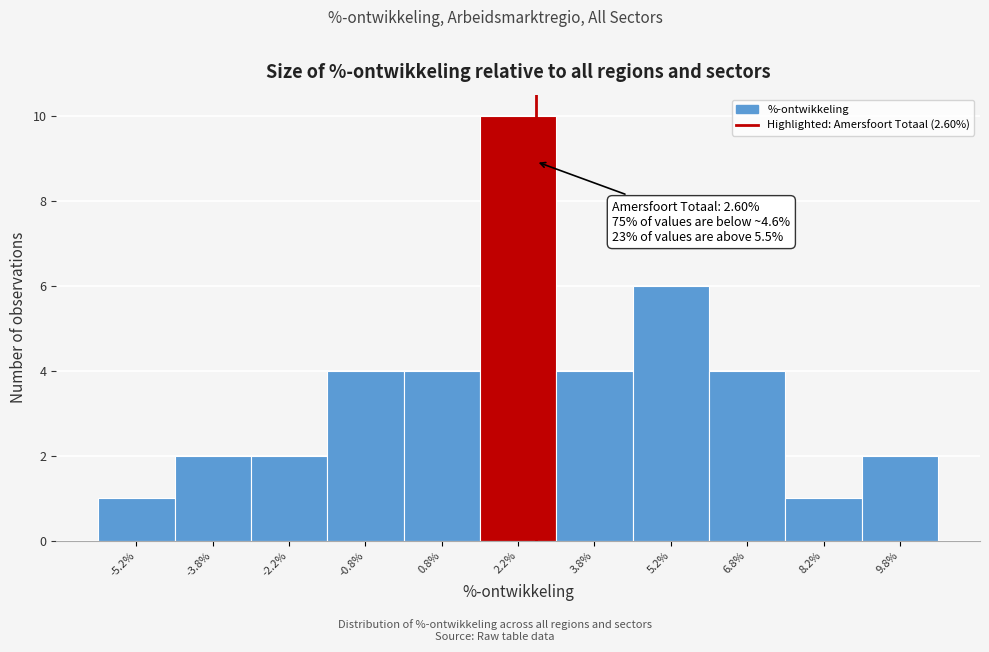

Which range on the x-axis has the tallest bar?

1.5 to 3.0